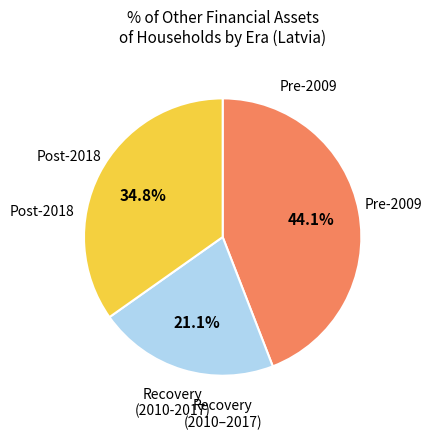

Is there a majority slice in this chart?

No